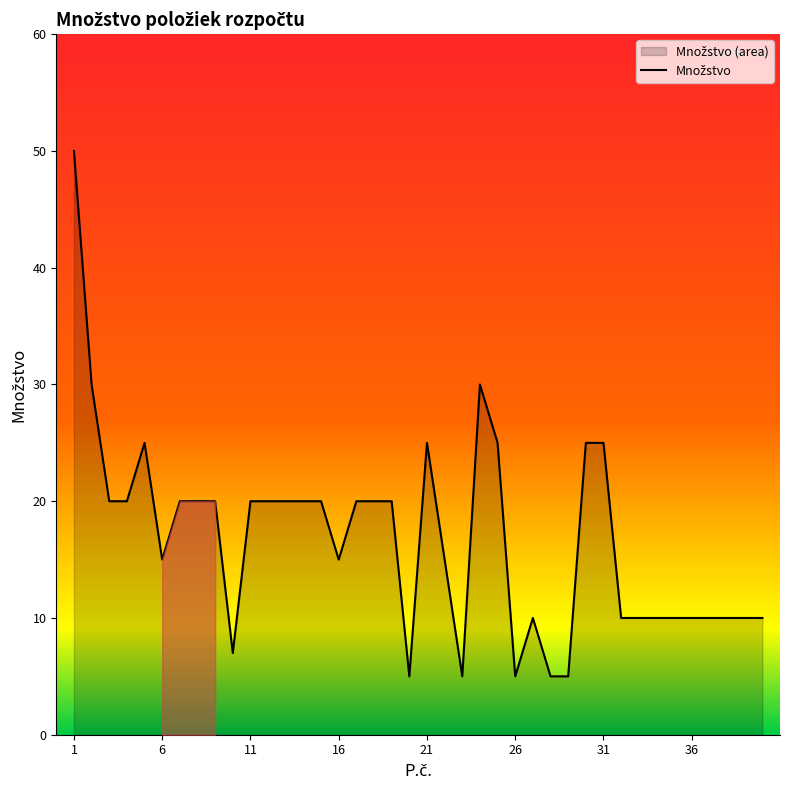

What is the approximate value at 16, to the nearest 5?

15